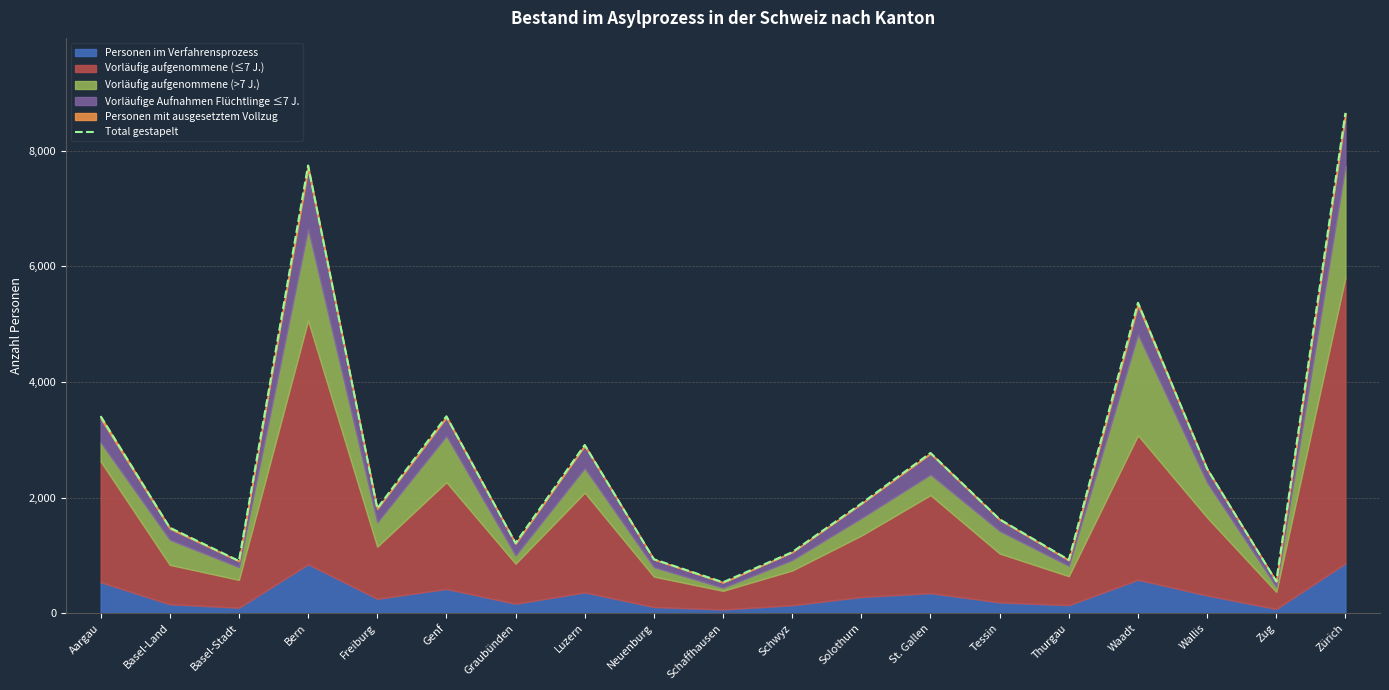

Rank the categories by value from lowest to highest.

Schaffhausen, Zug, Basel-Stadt, Thurgau, Neuenburg, Schwyz, Graubünden, Basel-Land, Tessin, Freiburg, Solothurn, Wallis, St. Gallen, Luzern, Genf, Aargau, Waadt, Bern, Zürich